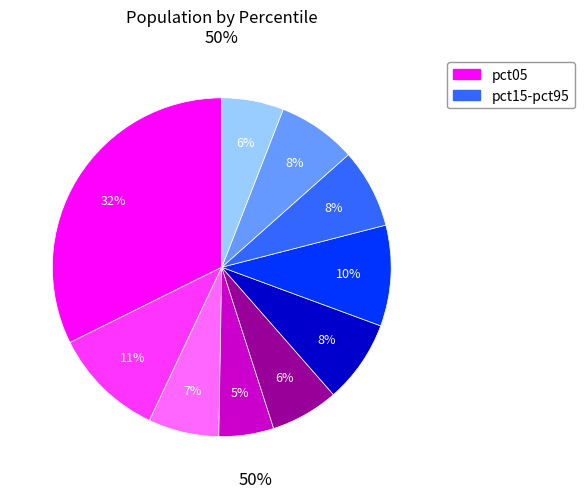

Is there a majority slice in this chart?

No